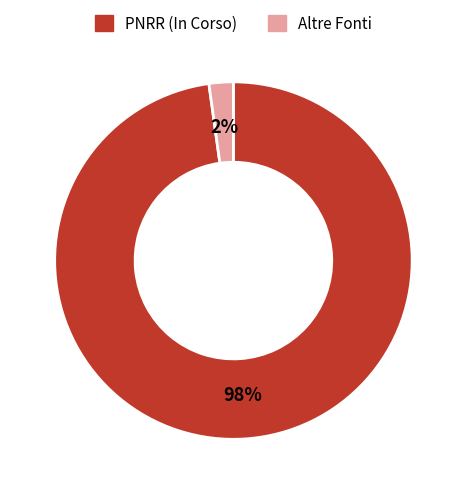

Does Altre Fonti represent more than half of the total?

No